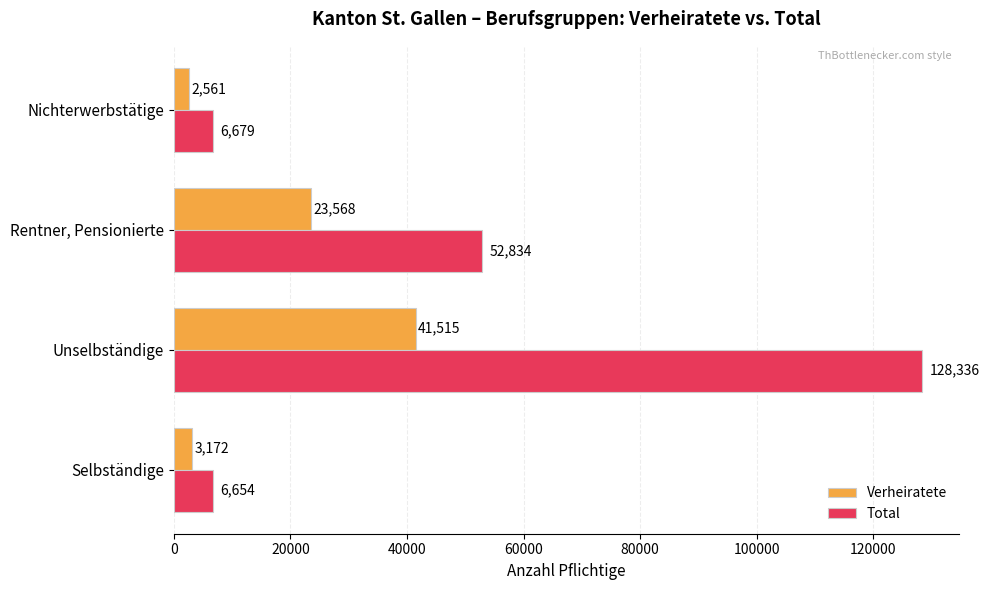

The value of Verheiratete at Rentner, Pensionierte is 34016. True or false?

False